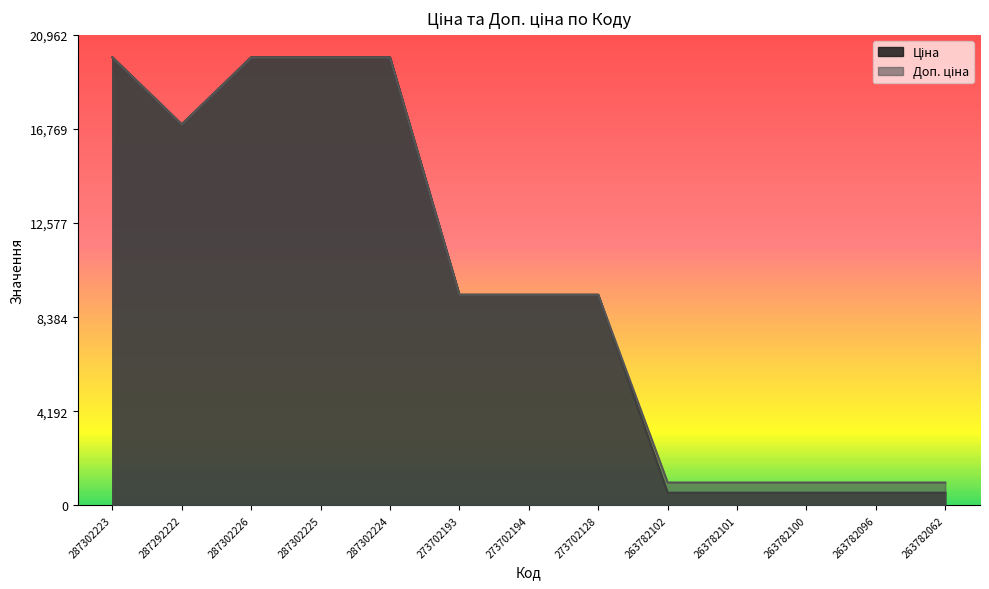

True or false: Доп. ціна and Ціна intersect in this chart.

False